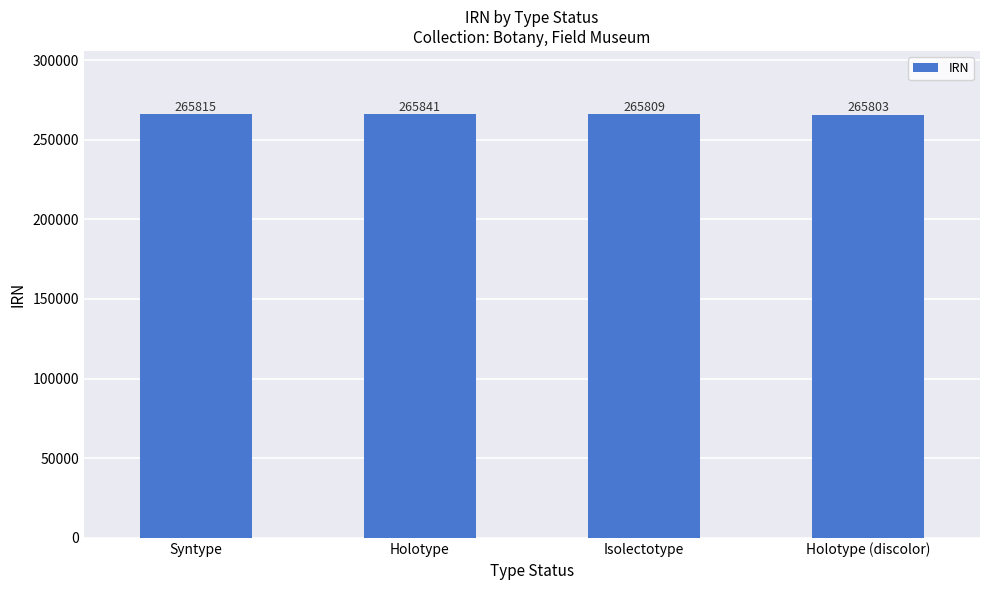

Where is the data nearest to the value 265822?

Syntype